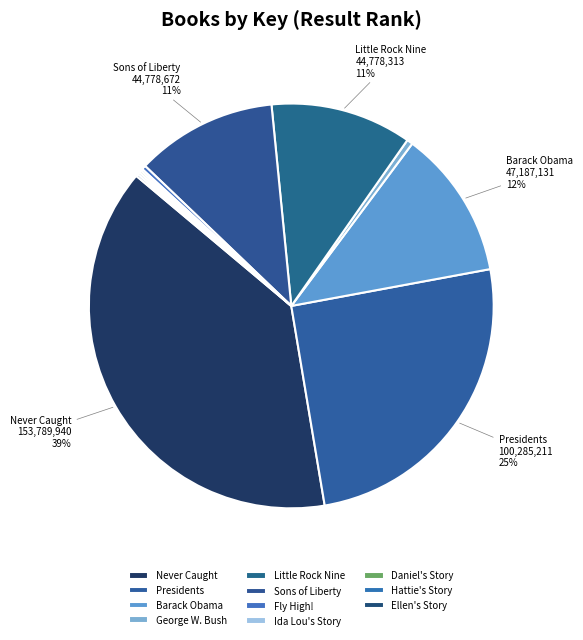

Is Little Rock Nine the majority of the pie?

No